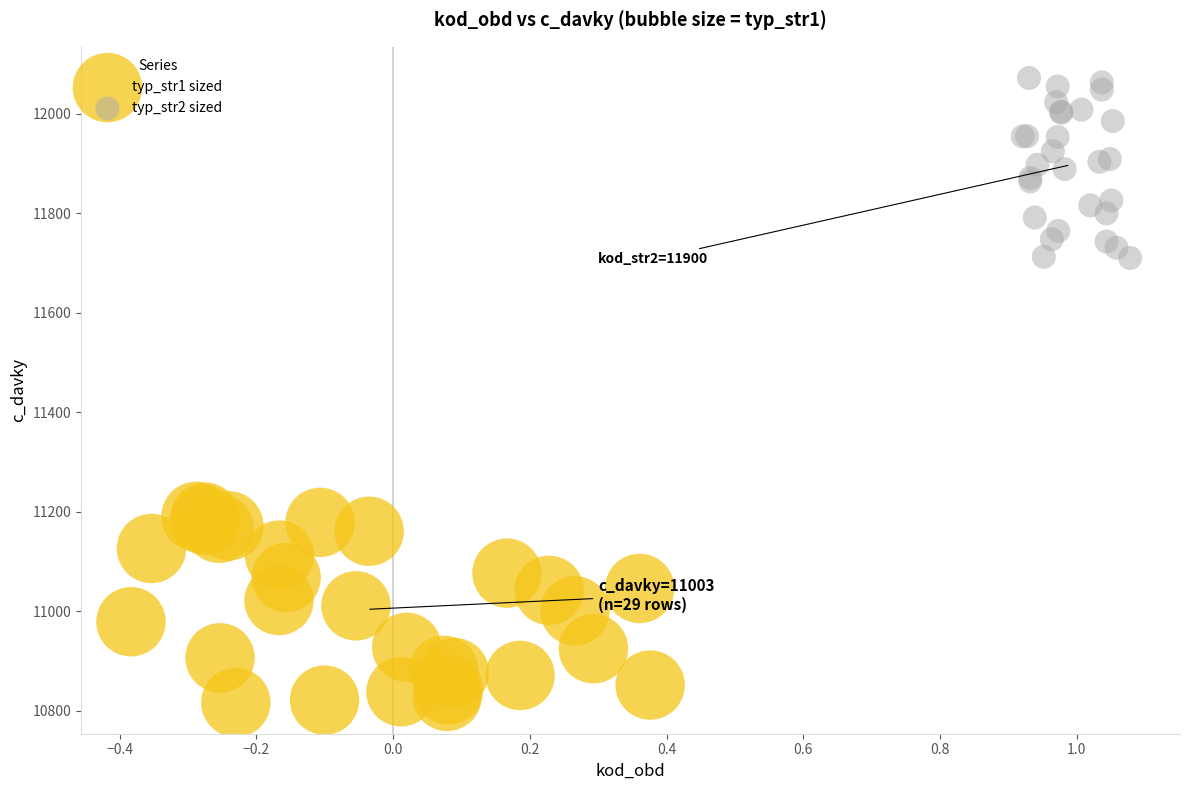

Which series contains the lowest Y value?

typ_str1 sized